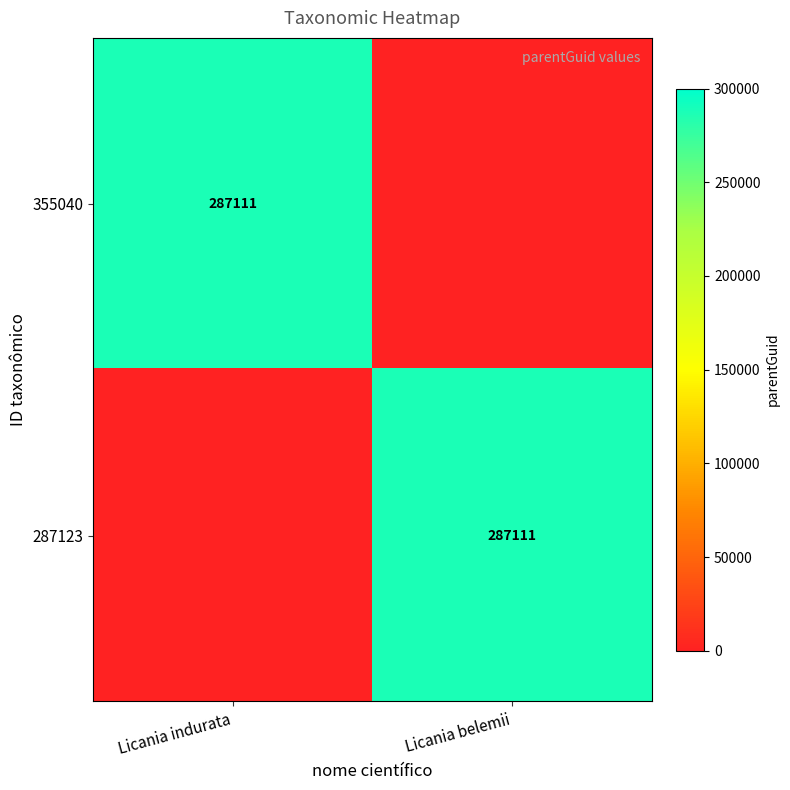

The 287123 series shows 287111 at Licania belemii. True or false?

True